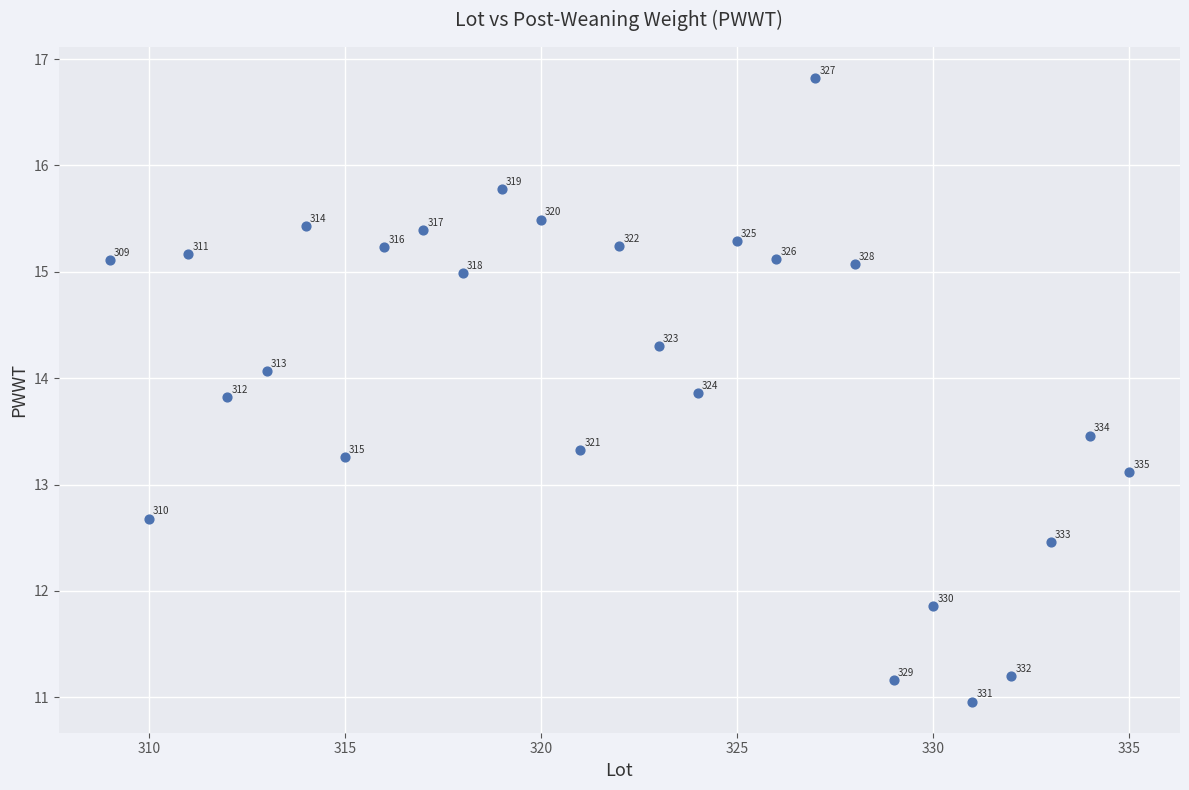

What Y value in the scatter plot is closest to 13?

13.1